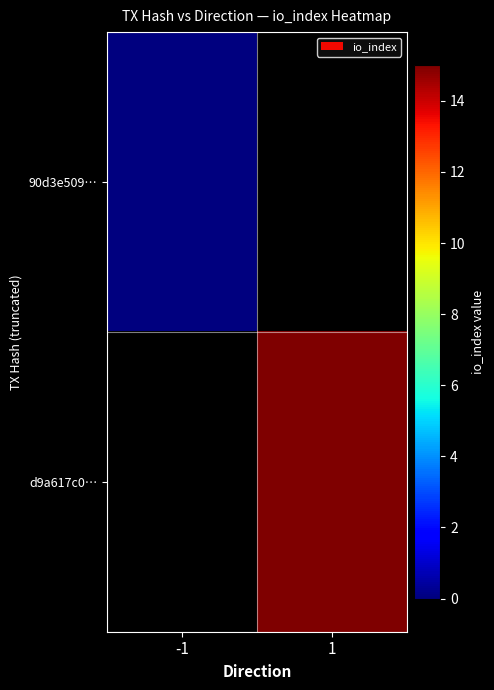

Reading right to left, transcribe all the data shown in this chart.

90d3e509…: 1=-999	-1=0
d9a617c0…: 1=15	-1=-999